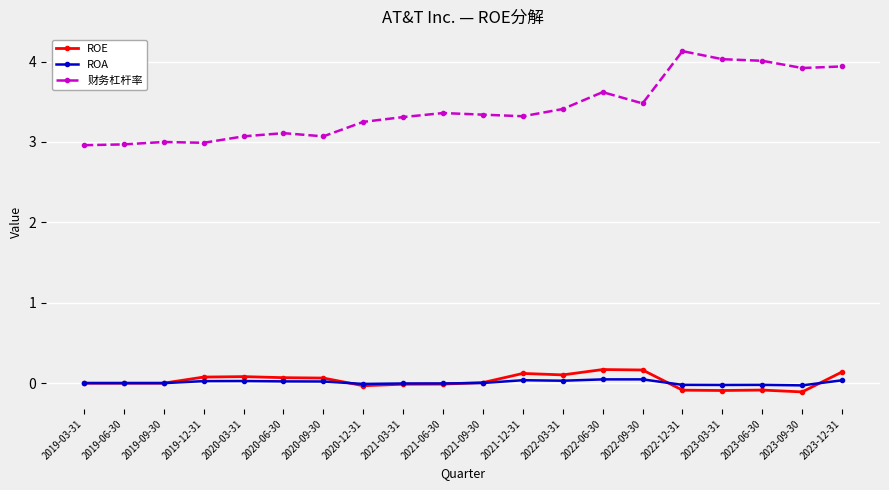

At how many categories does at least one series exceed 1?

20